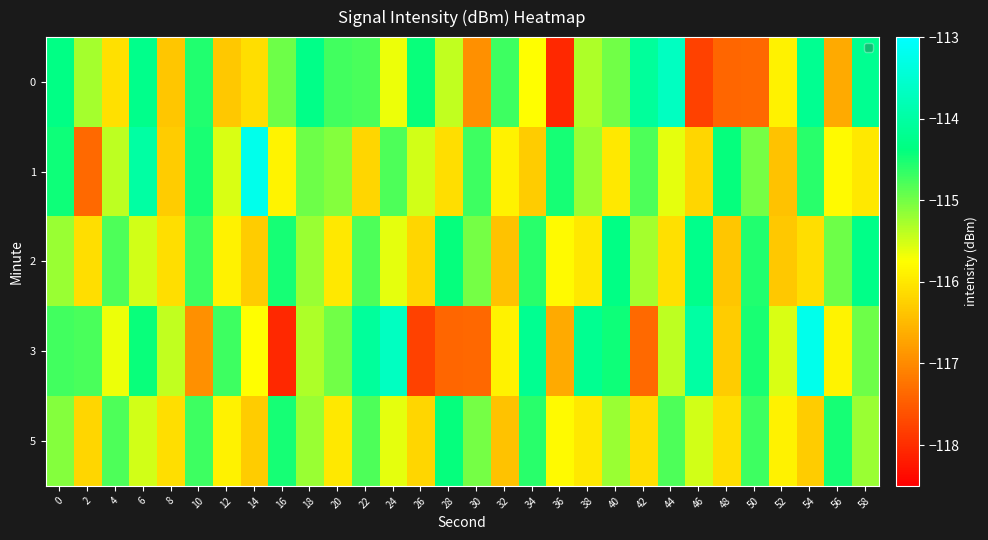

Reading left to right, transcribe all the data shown in this chart.

0: 0=-114.3	2=-115.3	4=-116.1	6=-114.3	8=-116.4	10=-114.5	12=-116.3	14=-116.1	16=-115.0	18=-114.3	20=-114.7	22=-114.8	24=-115.7	26=-114.4	28=-115.4	30=-116.9	32=-114.7	34=-115.8	36=-118.1	38=-115.3	40=-115.0	42=-114.1	44=-113.7	46=-117.8	48=-117.4	50=-117.4	52=-115.9	54=-114.2	56=-116.7	58=-114.2
1: 0=-114.5	2=-117.3	4=-115.4	6=-114.0	8=-116.3	10=-114.5	12=-115.5	14=-113.2	16=-115.9	18=-115.0	20=-115.1	22=-116.2	24=-114.8	26=-115.5	28=-116.1	30=-114.7	32=-115.9	34=-116.3	36=-114.5	38=-115.2	40=-116.0	42=-114.8	44=-115.6	46=-116.2	48=-114.4	50=-115.0	52=-116.4	54=-114.6	56=-115.8	58=-116.0
2: 0=-115.2	2=-116.1	4=-114.8	6=-115.5	8=-116.1	10=-114.7	12=-115.9	14=-116.3	16=-114.5	18=-115.2	20=-116.0	22=-114.8	24=-115.6	26=-116.2	28=-114.4	30=-115.0	32=-116.4	34=-114.6	36=-115.8	38=-116.0	40=-114.3	42=-115.3	44=-116.1	46=-114.3	48=-116.4	50=-114.5	52=-116.3	54=-116.1	56=-115.0	58=-114.3
3: 0=-114.7	2=-114.8	4=-115.7	6=-114.4	8=-115.4	10=-116.9	12=-114.7	14=-115.8	16=-118.1	18=-115.3	20=-115.0	22=-114.1	24=-113.7	26=-117.8	28=-117.4	30=-117.4	32=-115.9	34=-114.2	36=-116.7	38=-114.2	40=-114.5	42=-117.3	44=-115.4	46=-114.0	48=-116.3	50=-114.5	52=-115.5	54=-113.2	56=-115.9	58=-115.0
5: 0=-115.1	2=-116.2	4=-114.8	6=-115.5	8=-116.1	10=-114.7	12=-115.9	14=-116.3	16=-114.5	18=-115.2	20=-116.0	22=-114.8	24=-115.6	26=-116.2	28=-114.4	30=-115.0	32=-116.4	34=-114.6	36=-115.8	38=-116.0	40=-115.2	42=-116.1	44=-114.8	46=-115.5	48=-116.1	50=-114.7	52=-115.9	54=-116.3	56=-114.5	58=-115.2